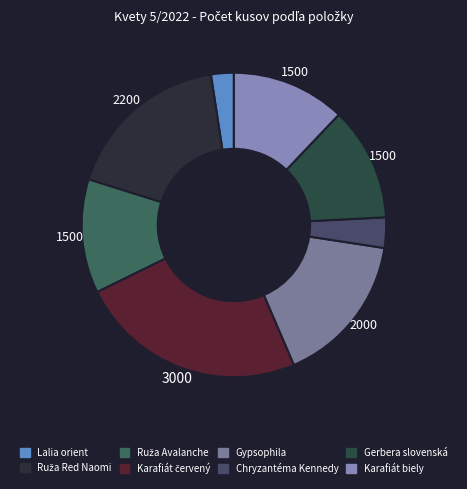

To the nearest percent, what is the difference between the Chryzantéma Kennedy and Ruža Avalanche slice percentages?

9%